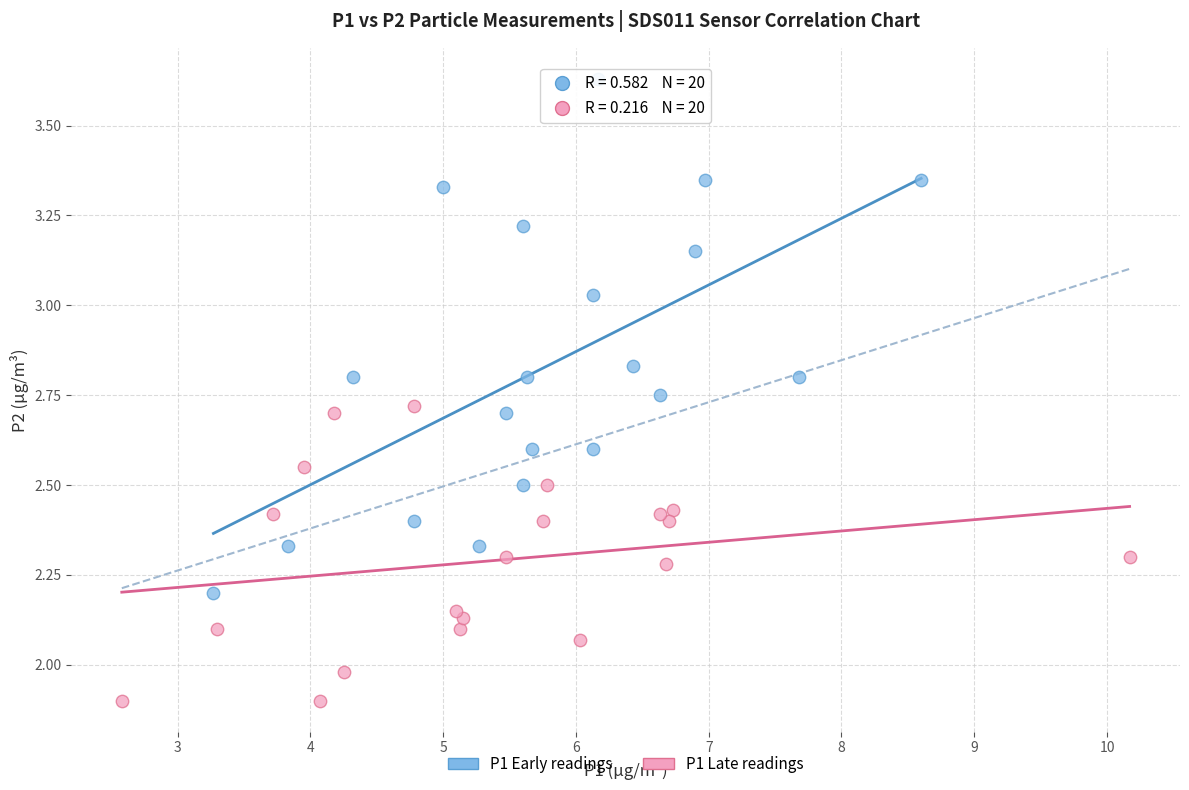

Which series has the widest spread of Y values?

P1 Early readings